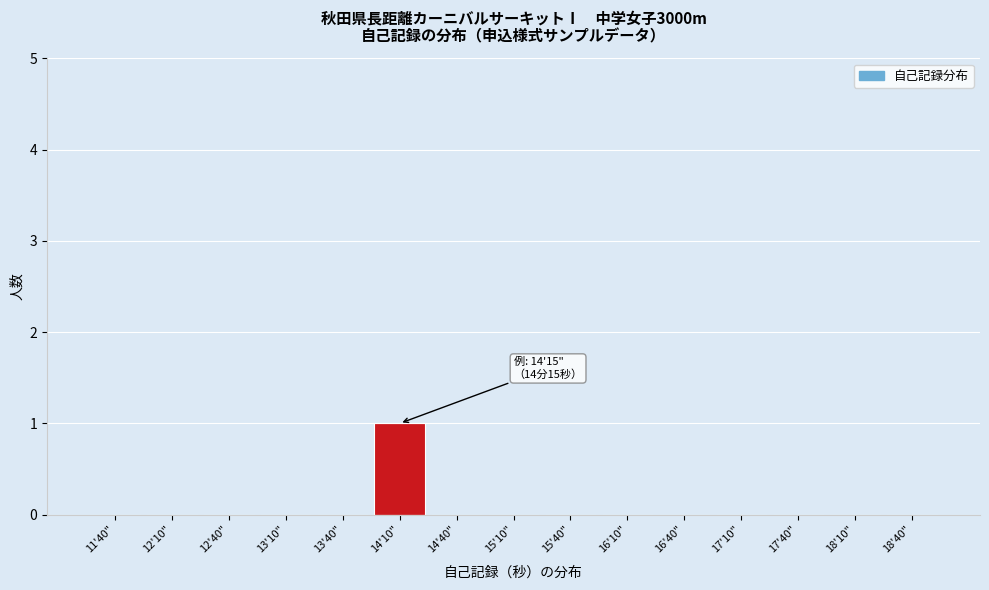

Reading right to left, list all the values displayed in this chart.

18'40"=0	18'10"=0	17'40"=0	17'10"=0	16'40"=0	16'10"=0	15'40"=0	15'10"=0	14'40"=0	14'10"=1	13'40"=0	13'10"=0	12'40"=0	12'10"=0	11'40"=0